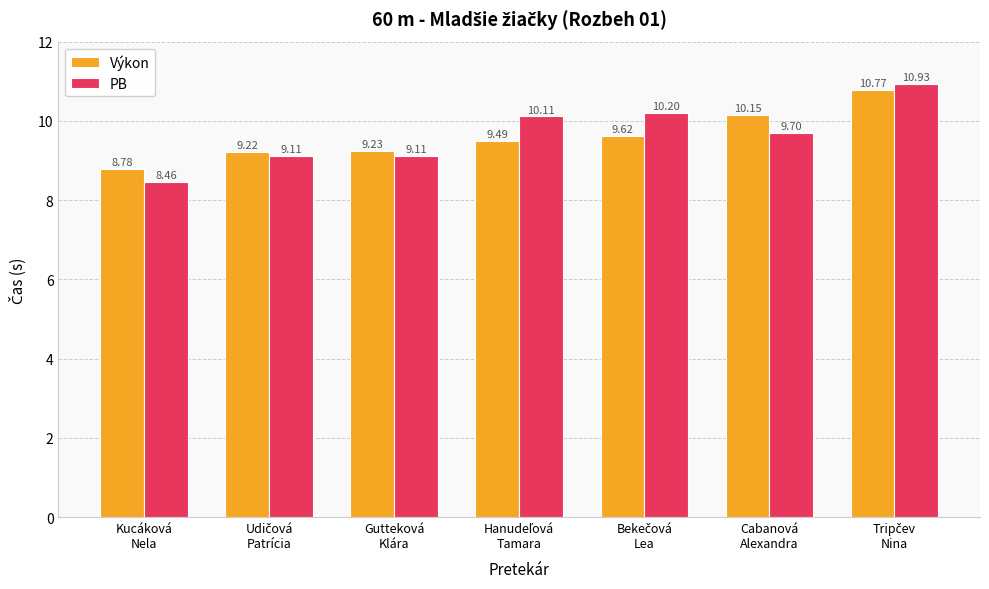

What is the maximum value shown in the chart?

10.9